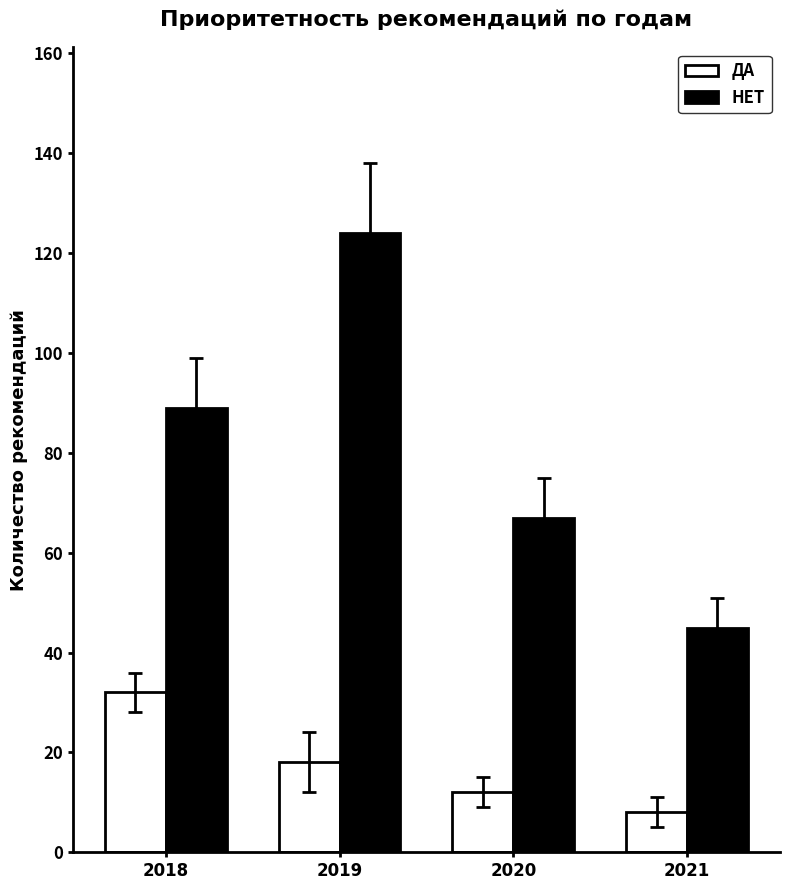

What is the sum of all НЕТ values?

325